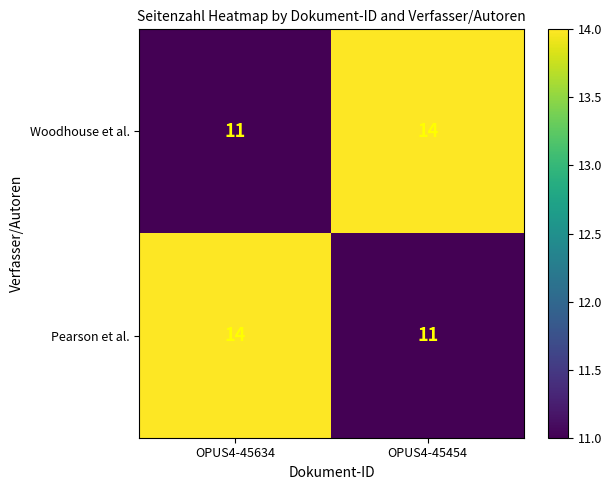

Is the value of Woodhouse et al. at OPUS4-45454 greater than the value of Pearson et al. at OPUS4-45454?

Yes